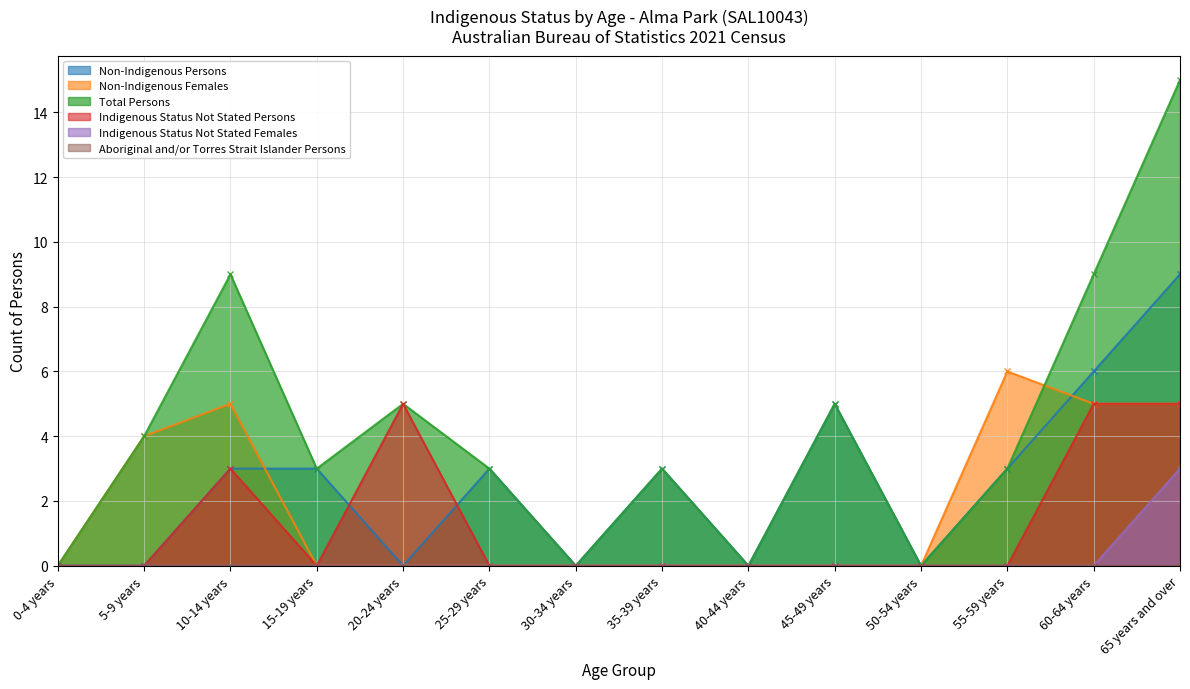

At which category is the sum across all series the highest?

65 years and over